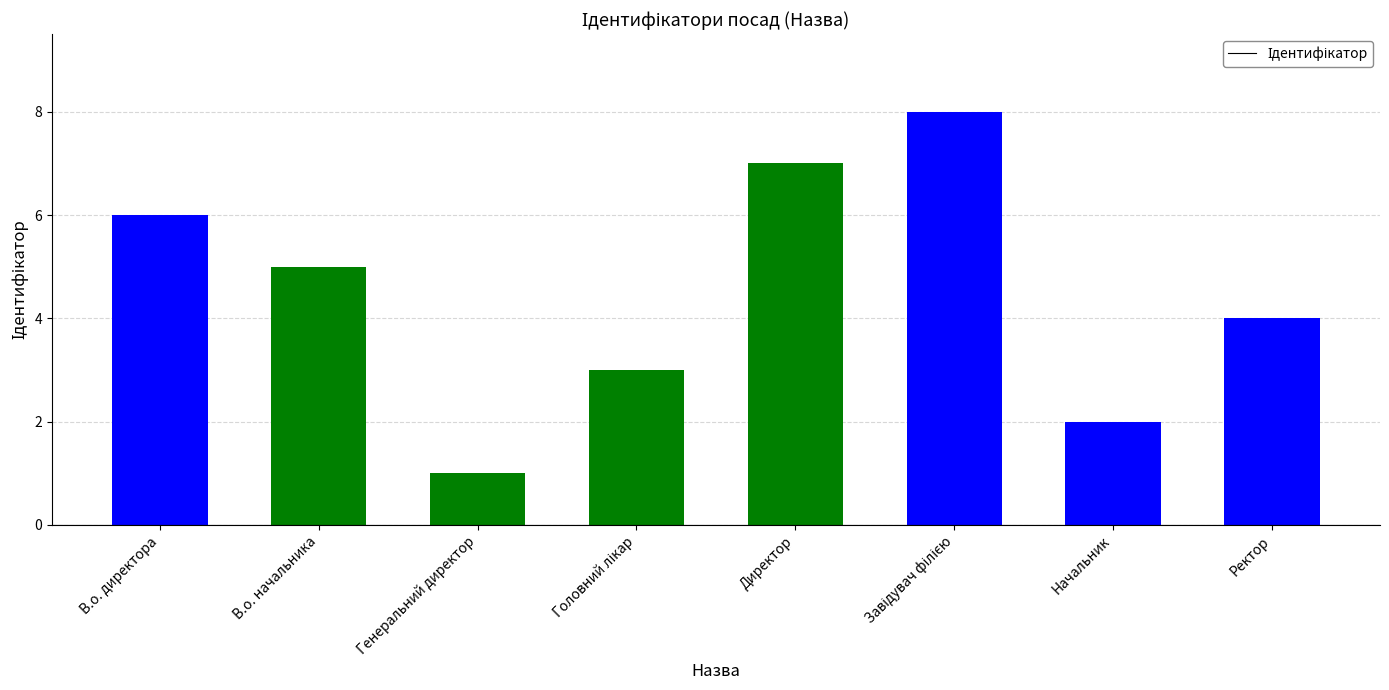

True or false: the data shows 5 at В.о. начальника.

True